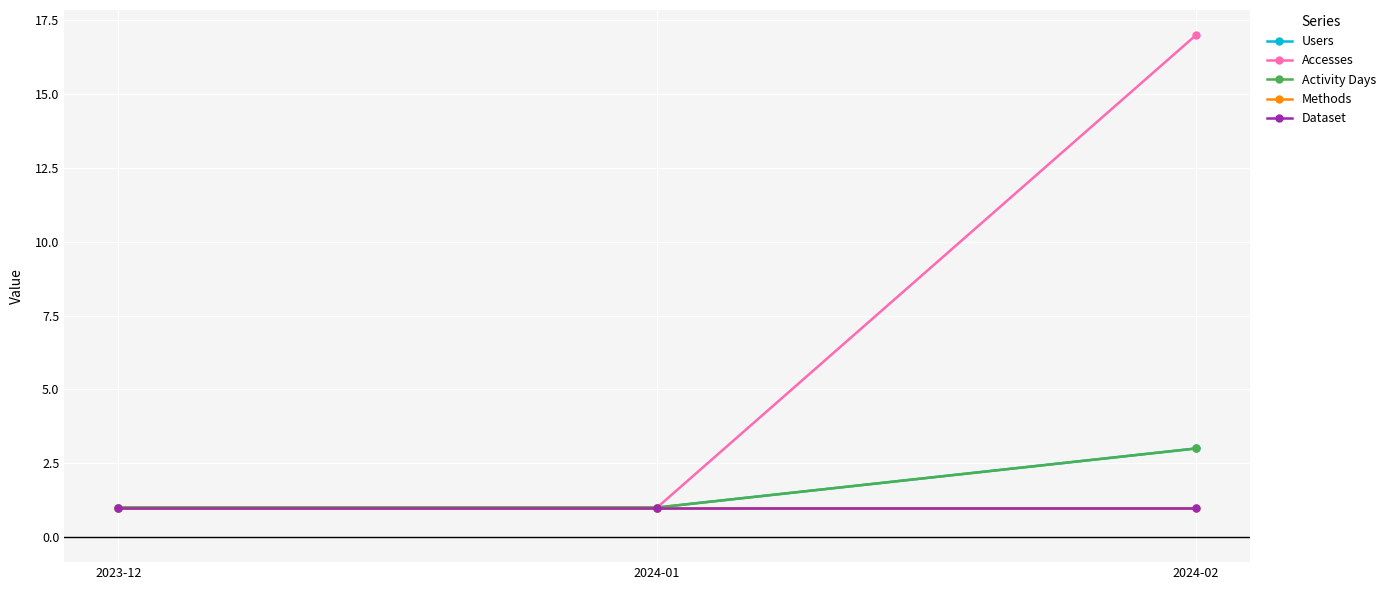

What is the sum of the Users values at 2024-02 and 2024-01?

4